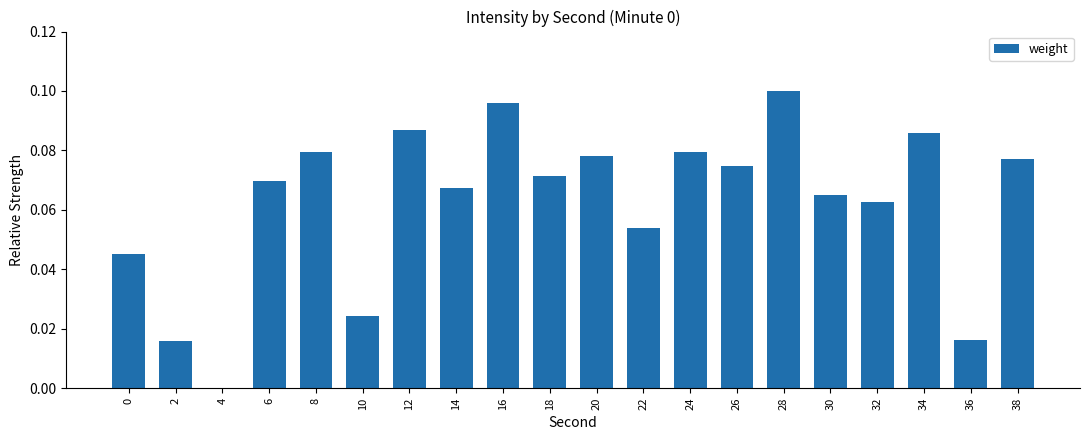

Which label corresponds to the largest value in the chart?

28